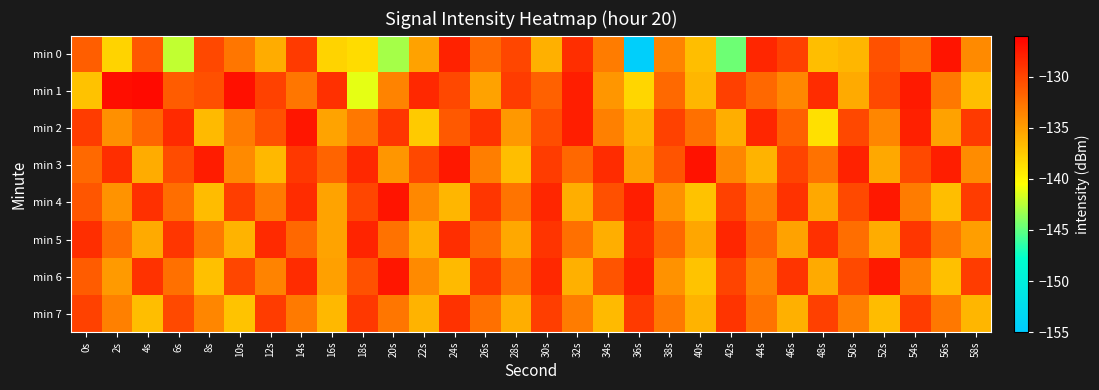

Which has a higher value, 46s or 42s?

46s